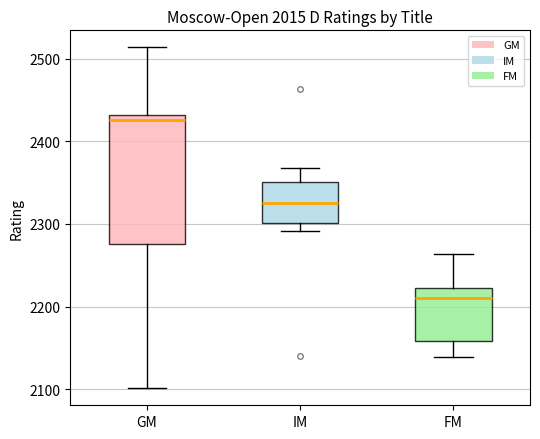

Reading left to right, transcribe this box plot: for each box, give where its median line is, the range the box spans, and where its two whiskers end, as read against the y-axis. The values are not printed on the chart, so give them approximately, as read against the axis.

GM: median 2430 (just below the box's upper edge), box 2280 to 2430, whiskers 2100 to 2510
IM: median 2330, box 2300 to 2350, whiskers 2290 to 2370
FM: median 2210, box 2160 to 2220, whiskers 2140 to 2260